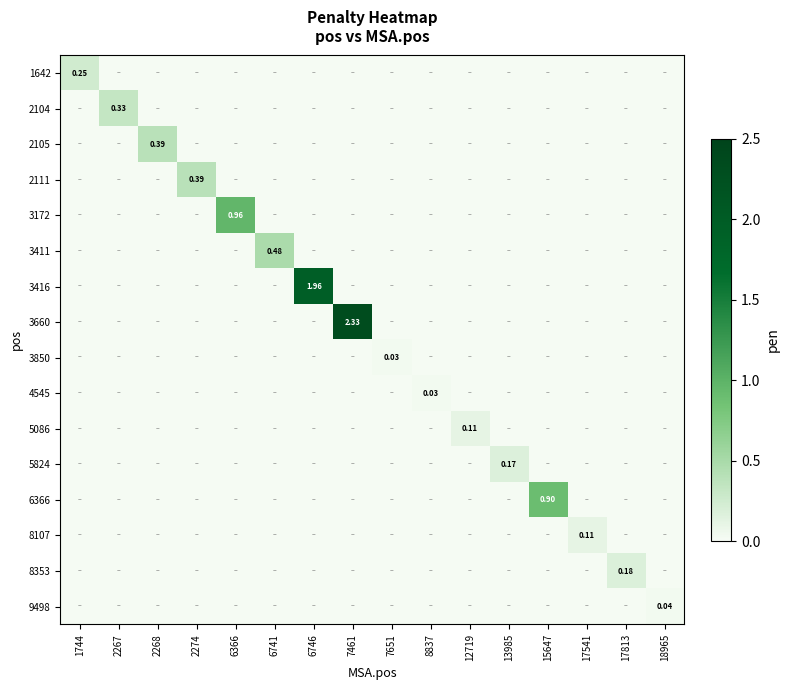

The value of 2111 at 2267 is 0.0. True or false?

True